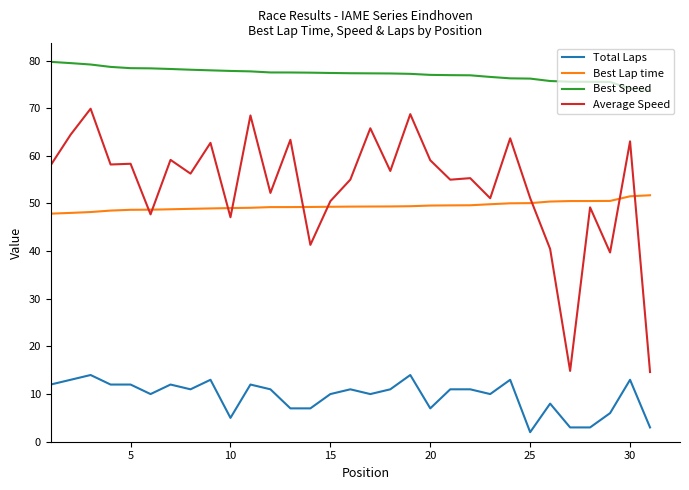

True or false: Total Laps and Best Lap time intersect in this chart.

False